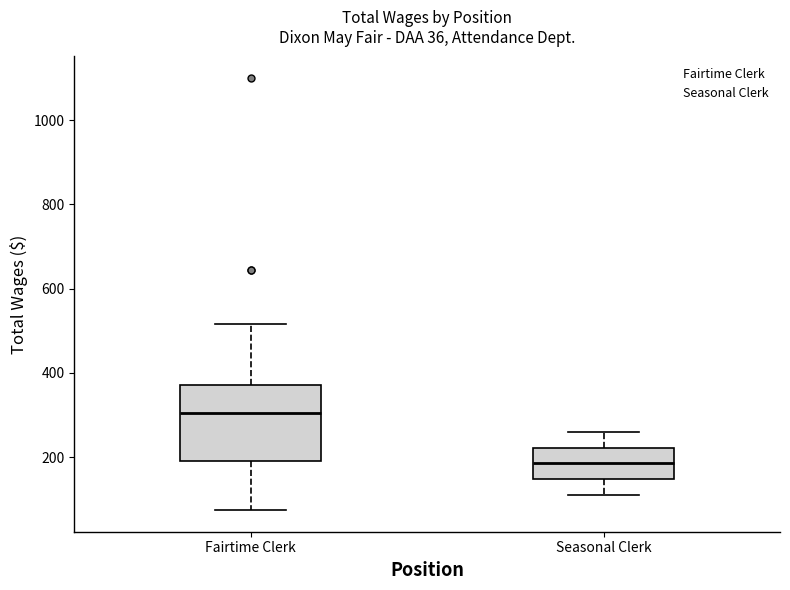

Comparing the boxes themselves (not the whiskers), which one is the tallest?

Fairtime Clerk